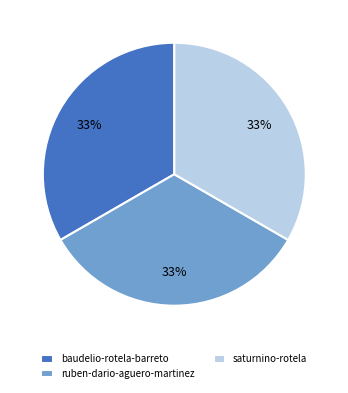

Is ruben-dario-aguero-martinez the majority of the pie?

No